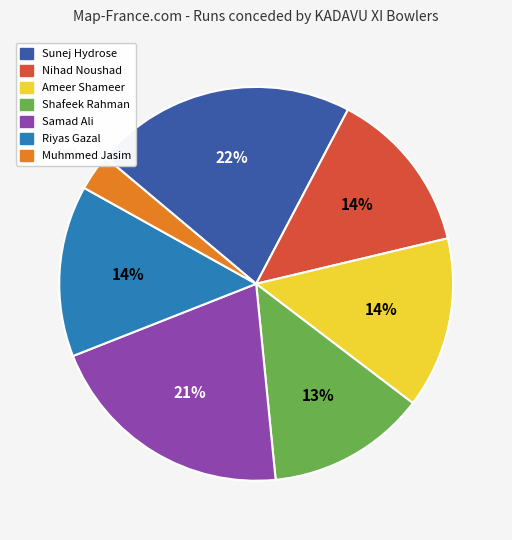

To the nearest percent, what is the difference between the Shafeek Rahman and Sunej Hydrose slice percentages?

9%